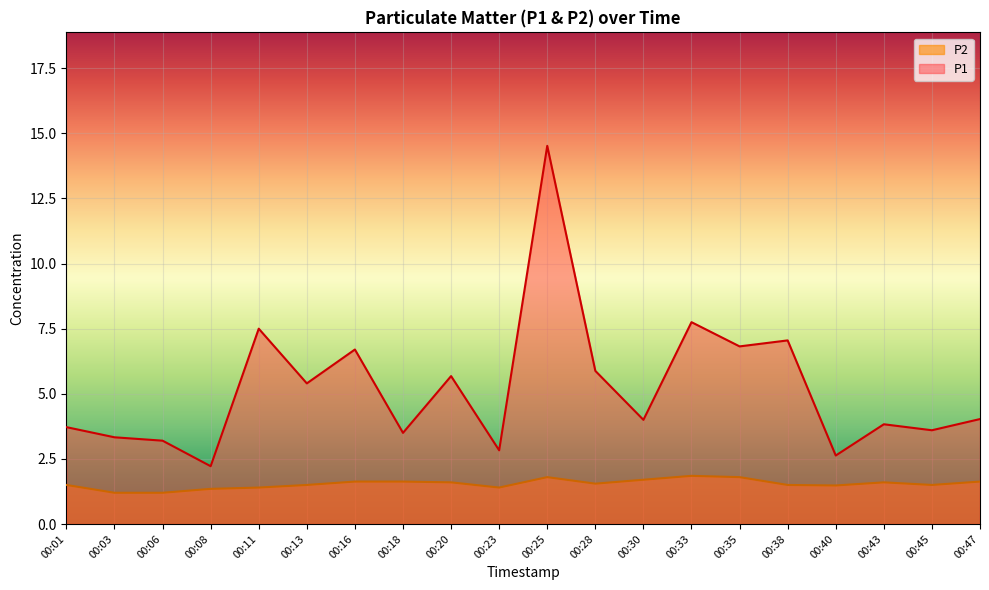

The value of P1 at 00:08 is 2.2. True or false?

True